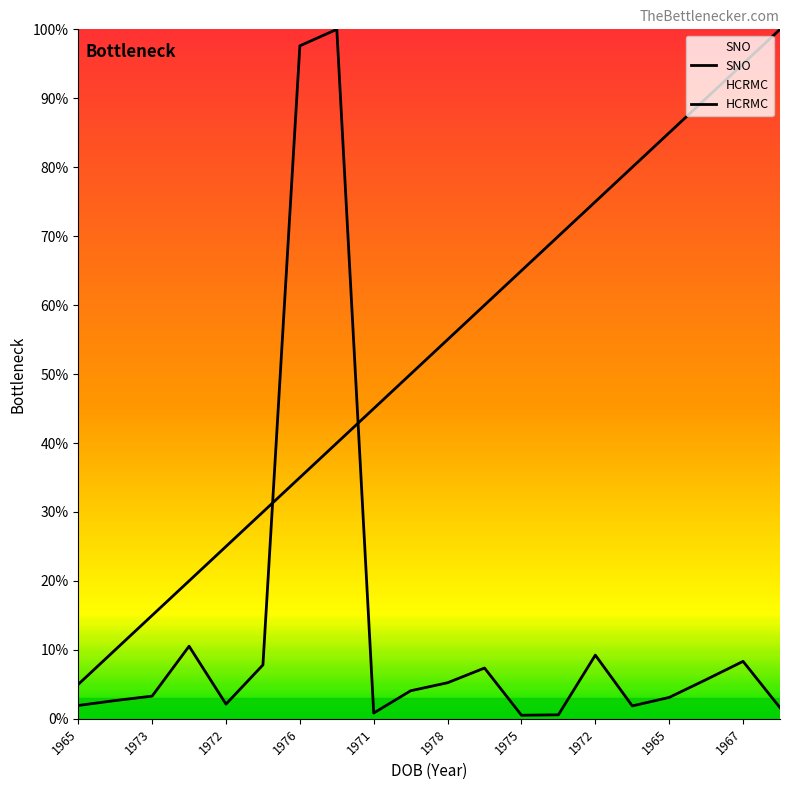

What is the total value across all series at 1973?

18.3